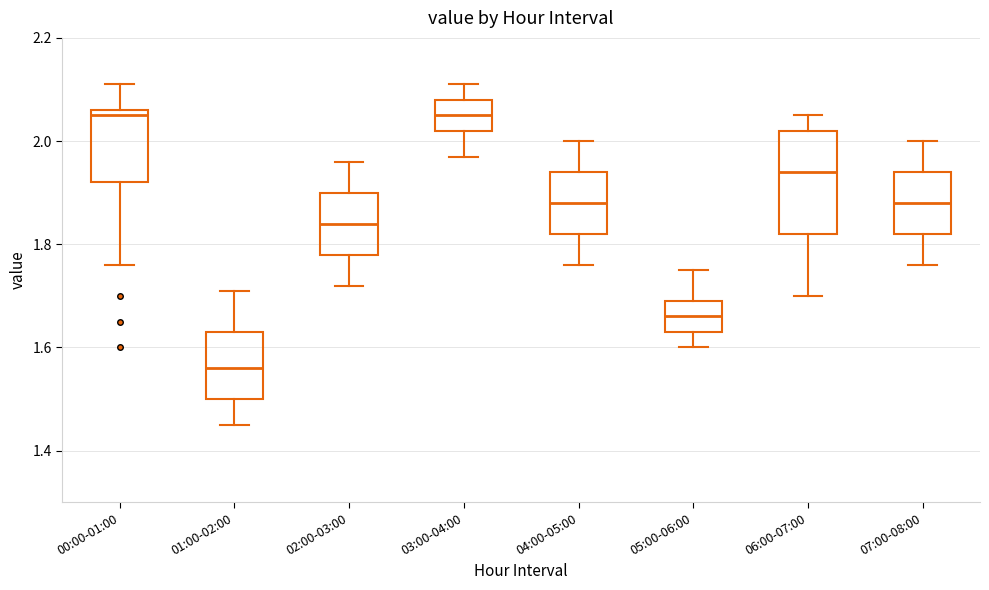

Comparing the boxes themselves (not the whiskers), which one is the tallest?

06:00-07:00